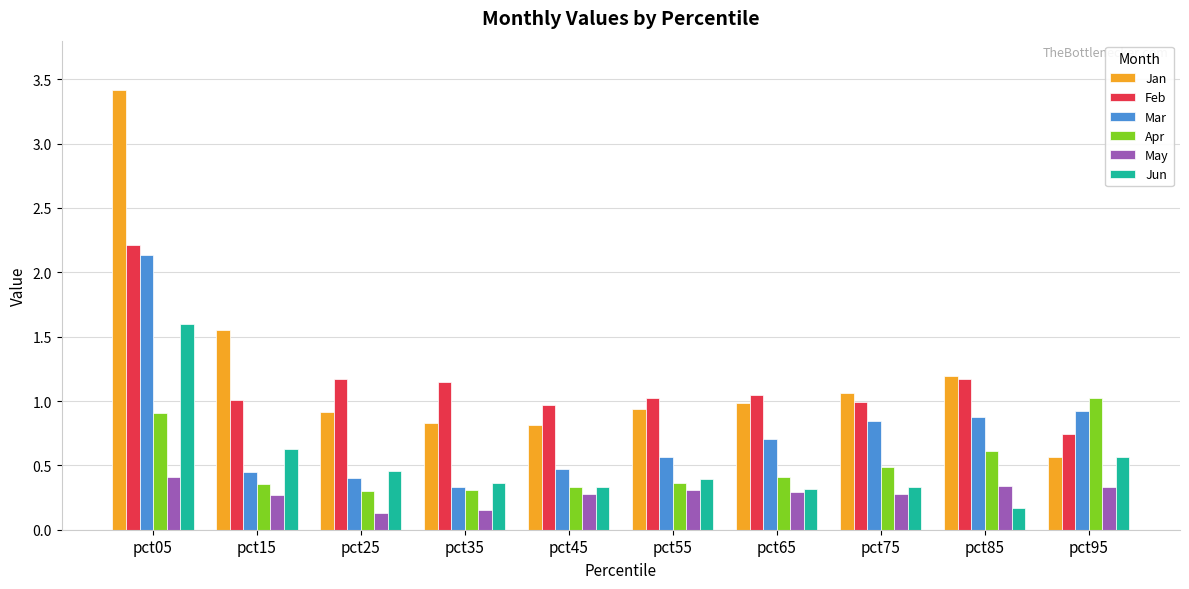

What are all the series names shown in the legend?

Jan, Feb, Mar, Apr, May, Jun